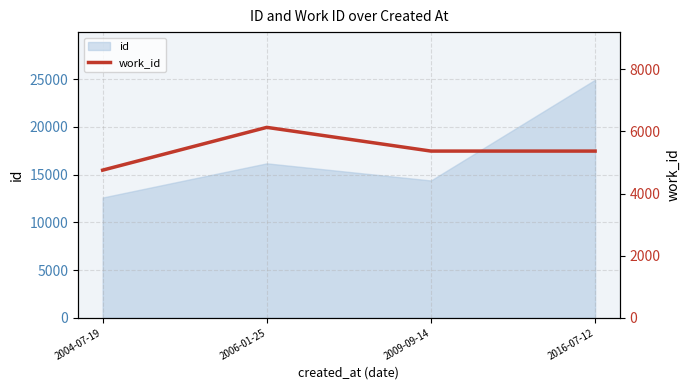

Between 2004-07-19 and 2009-09-14, which is larger?

2009-09-14